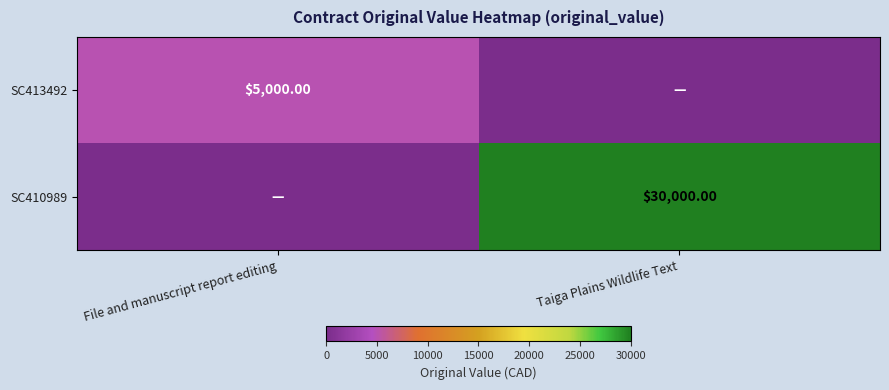

At which label does SC413492 reach its minimum?

Taiga Plains Wildlife Text